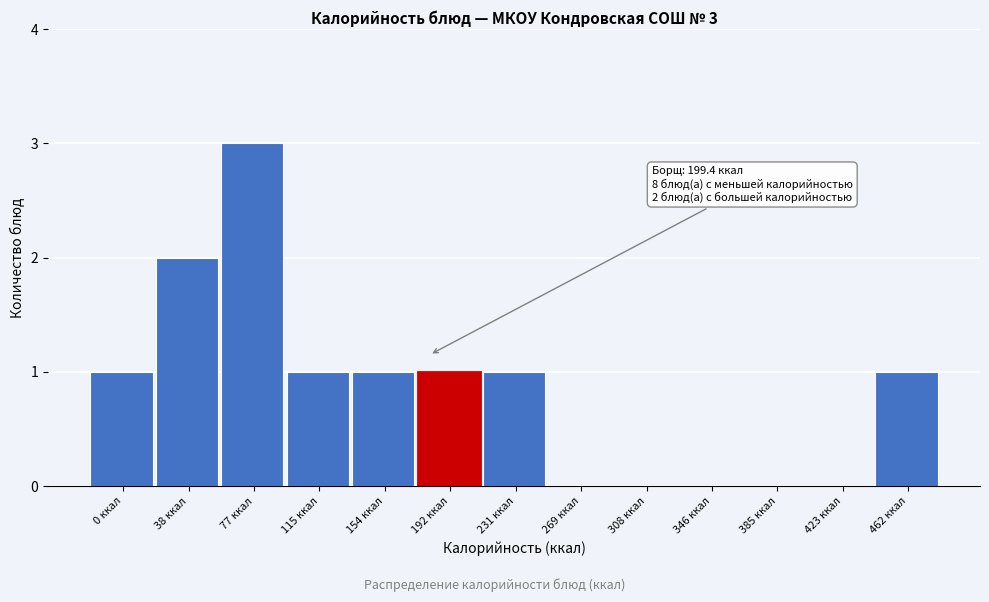

Reading left to right, list all the values displayed in this chart.

0 ккал=1	38 ккал=2	77 ккал=3	115 ккал=1	154 ккал=1	192 ккал=1	231 ккал=1	269 ккал=0	308 ккал=0	346 ккал=0	385 ккал=0	423 ккал=0	462 ккал=1